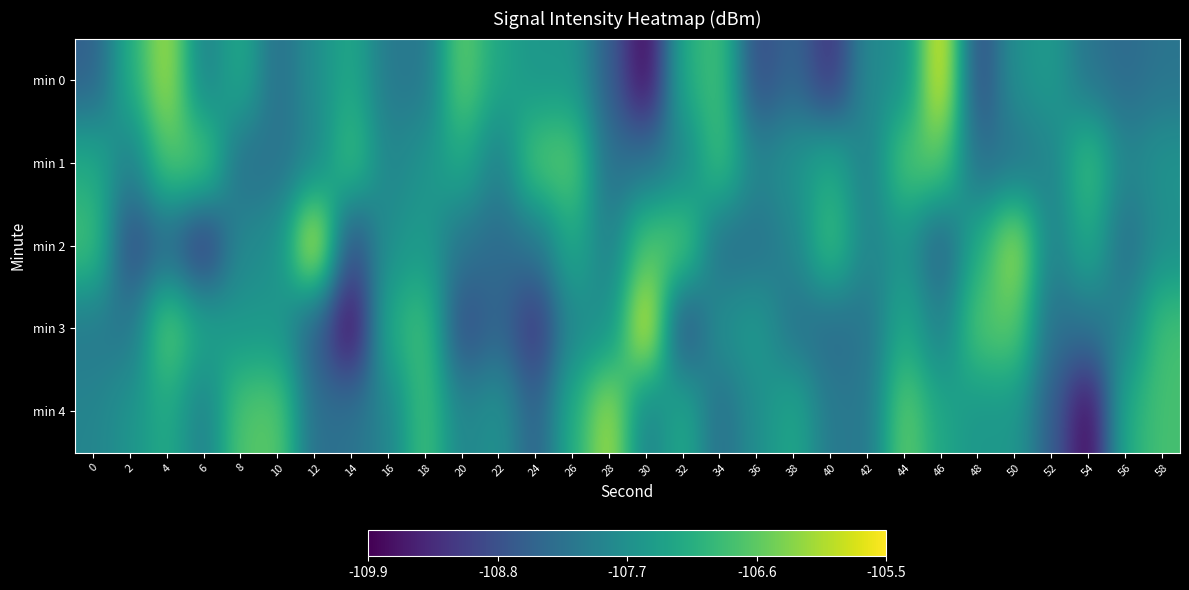

Reading left to right, extract all data points from this chart.

min 0: 0=-108.6	2=-107.2	4=-106.0	6=-108.0	8=-107.2	10=-108.3	12=-107.7	14=-107.3	16=-108.1	18=-108.2	20=-106.5	22=-107.3	24=-107.6	26=-107.6	28=-108.6	30=-109.9	32=-107.2	34=-106.8	36=-108.9	38=-108.5	40=-109.3	42=-107.8	44=-107.7	46=-105.5	48=-109.0	50=-107.7	52=-107.5	54=-108.2	56=-108.4	58=-108.2
min 1: 0=-107.2	2=-108.0	4=-106.7	6=-106.6	8=-108.3	10=-108.2	12=-107.9	14=-106.8	16=-107.9	18=-107.6	20=-107.2	22=-108.0	24=-106.7	26=-106.6	28=-108.3	30=-108.2	32=-107.9	34=-106.8	36=-107.9	38=-107.6	40=-107.2	42=-108.0	44=-106.7	46=-106.6	48=-108.3	50=-108.2	52=-107.9	54=-106.8	56=-107.9	58=-107.6
min 2: 0=-106.8	2=-108.9	4=-108.5	6=-109.3	8=-107.8	10=-107.7	12=-105.5	14=-109.0	16=-107.7	18=-107.5	20=-108.2	22=-108.4	24=-108.2	26=-107.2	28=-108.0	30=-106.7	32=-106.6	34=-108.3	36=-108.2	38=-107.9	40=-106.8	42=-107.9	44=-107.6	46=-108.6	48=-107.2	50=-106.0	52=-108.0	54=-107.2	56=-108.3	58=-107.7
min 3: 0=-108.1	2=-108.2	4=-106.5	6=-107.3	8=-107.6	10=-107.6	12=-108.6	14=-109.9	16=-107.2	18=-106.8	20=-108.9	22=-108.5	24=-109.3	26=-107.8	28=-107.7	30=-105.5	32=-109.0	34=-107.7	36=-107.5	38=-108.2	40=-108.4	42=-108.2	44=-107.2	46=-108.0	48=-106.7	50=-106.6	52=-108.3	54=-108.2	56=-107.9	58=-106.8
min 4: 0=-107.9	2=-107.6	4=-107.2	6=-108.0	8=-106.7	10=-106.6	12=-108.3	14=-108.2	16=-107.9	18=-106.8	20=-107.9	22=-107.6	24=-108.6	26=-107.2	28=-106.0	30=-108.0	32=-107.2	34=-108.3	36=-107.7	38=-107.3	40=-108.1	42=-108.2	44=-106.5	46=-107.3	48=-107.6	50=-107.6	52=-108.6	54=-109.9	56=-107.2	58=-106.8